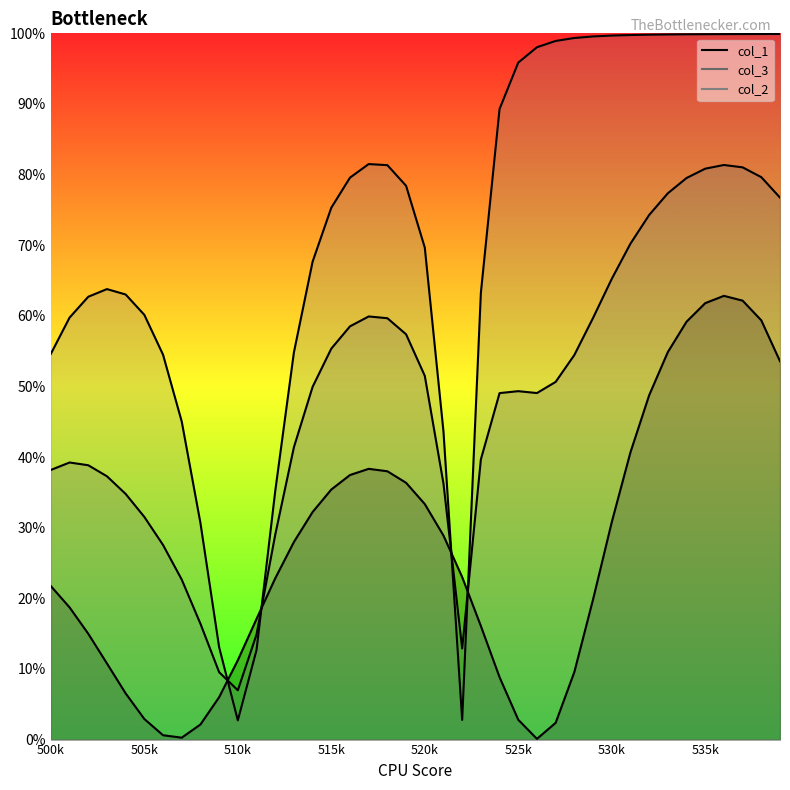

How many data points in col_2 are above 78?

20